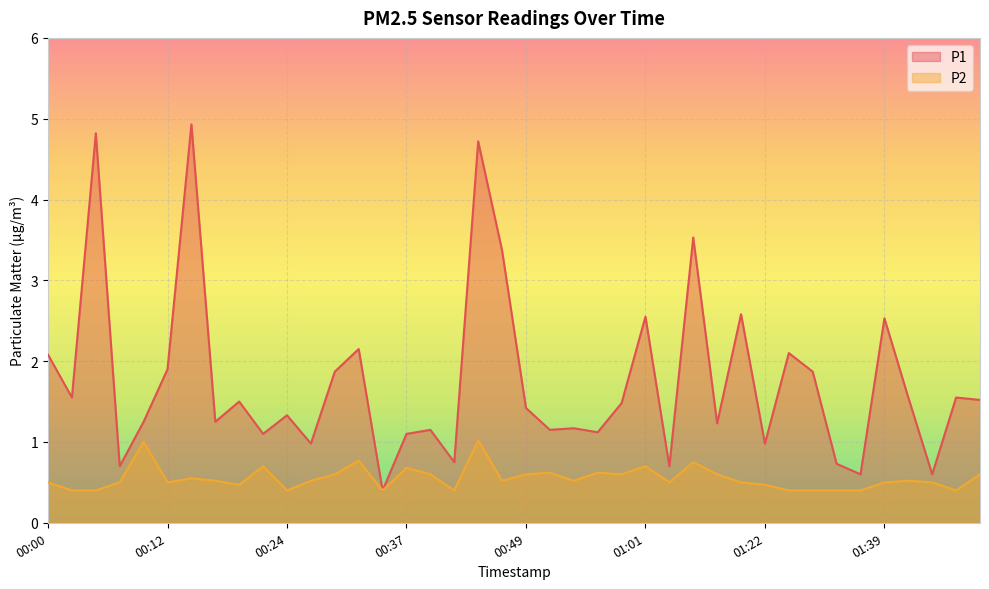

Between 01:25 and 00:37, which is larger?

01:25